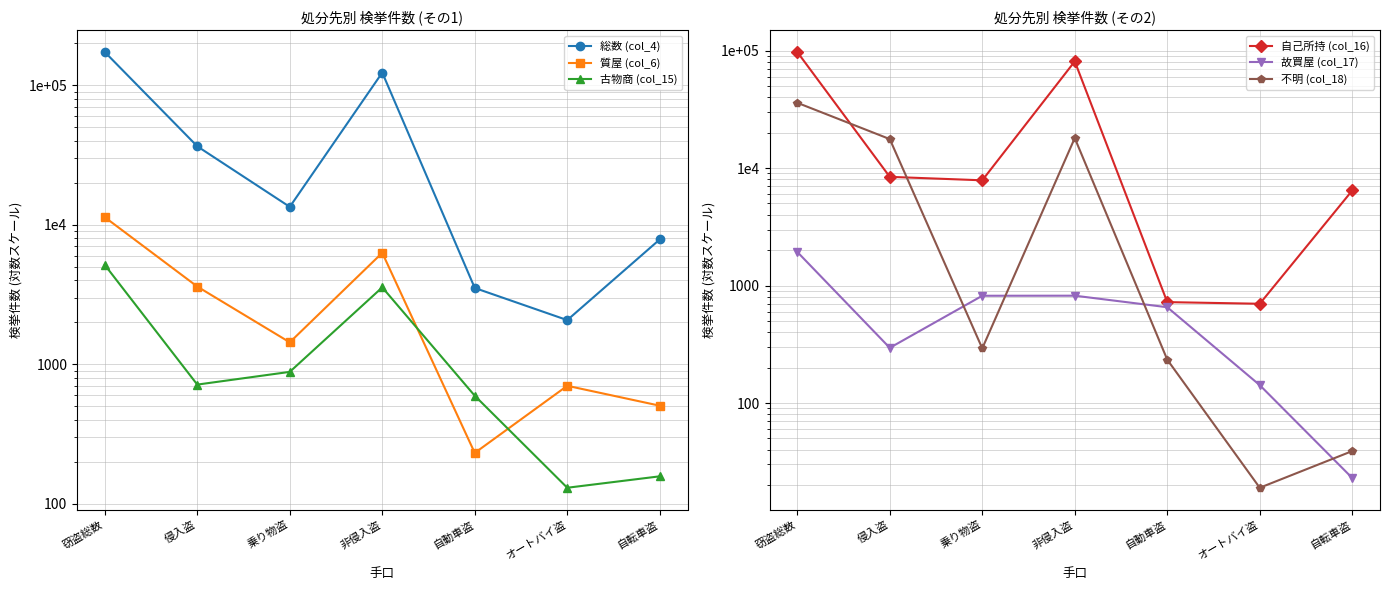

Reading right to left, transcribe all the data shown in this chart.

総数 (col_4): 自転車盗=7848	オートバイ盗=2071	自動車盗=3520	非侵入盗=123365	乗り物盗=13439	侵入盗=36532	窃盗総数=173336
質屋 (col_6): 自転車盗=504	オートバイ盗=700	自動車盗=231	非侵入盗=6292	乗り物盗=1435	侵入盗=3604	窃盗総数=11331
古物商 (col_15): 自転車盗=157	オートバイ盗=130	自動車盗=594	非侵入盗=3556	乗り物盗=881	侵入盗=714	窃盗総数=5151
自己所持 (col_16): 自転車盗=6449	オートバイ盗=700	自動車盗=723	非侵入盗=81062	乗り物盗=7872	侵入盗=8425	窃盗総数=97359
故買屋 (col_17): 自転車盗=23	オートバイ盗=142	自動車盗=654	非侵入盗=820	乗り物盗=819	侵入盗=295	窃盗総数=1934
不明 (col_18): 自転車盗=39	オートバイ盗=19	自動車盗=234	非侵入盗=18021	乗り物盗=292	侵入盗=17666	窃盗総数=35979